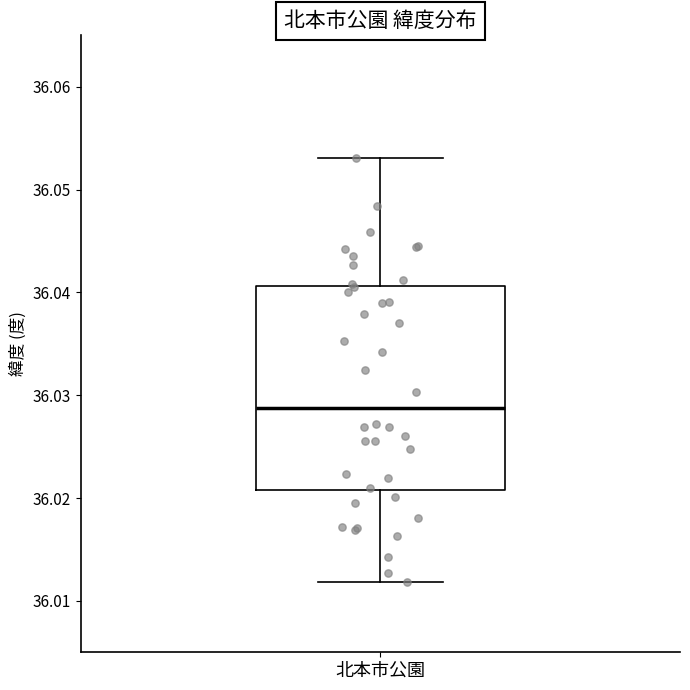

Transcribe this box plot: give where the median line is, the range the box spans, and where the two whiskers end, as read against the y-axis. The values are not printed on the chart, so give them approximately, as read against the axis.

median 36.029, box 36.021 to 36.041, whiskers 36.012 to 36.053